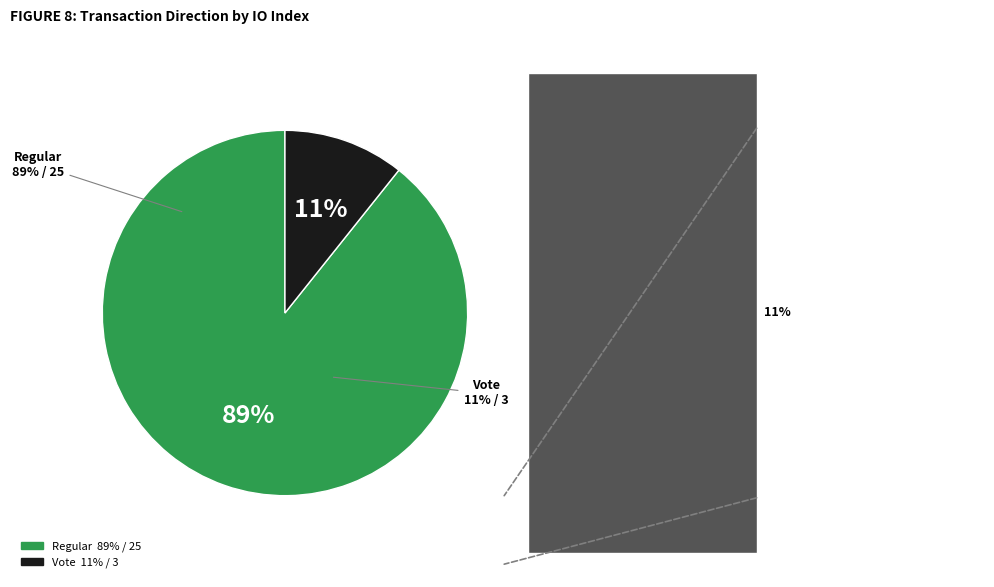

Do Vote and Regular together represent more than half of the pie?

Yes